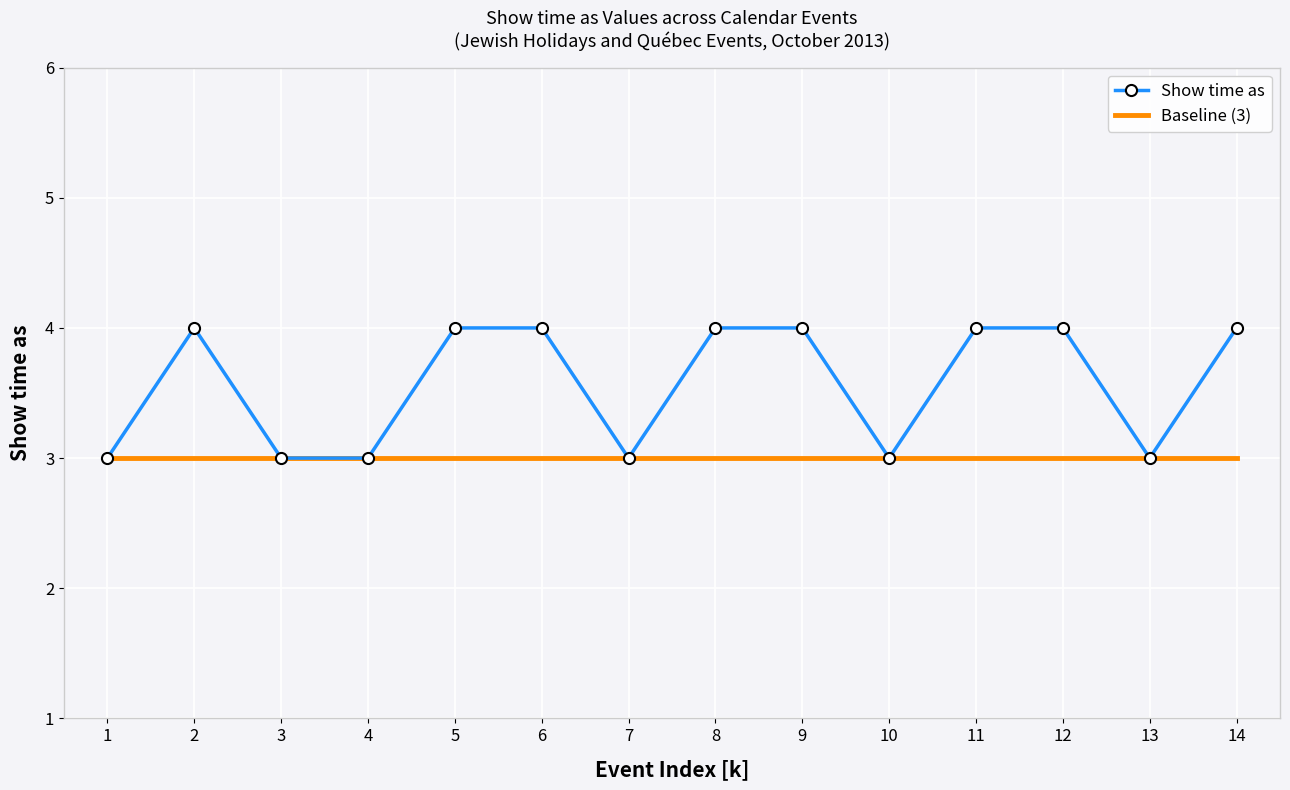

The Baseline (3) series shows 3 at 10. True or false?

True